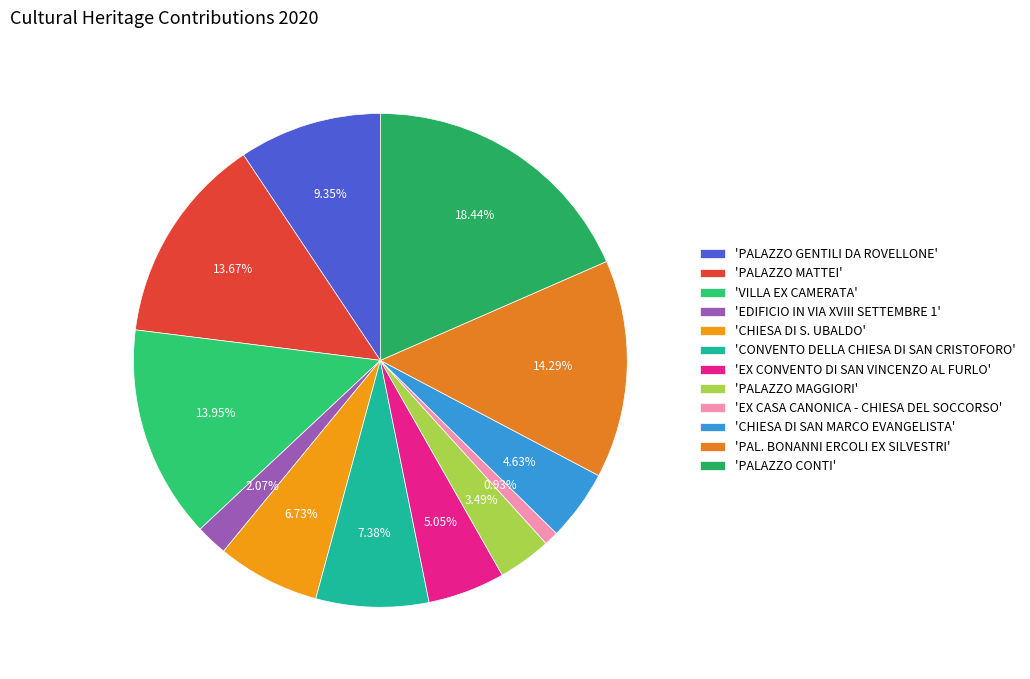

How many slices are in this pie chart?

12